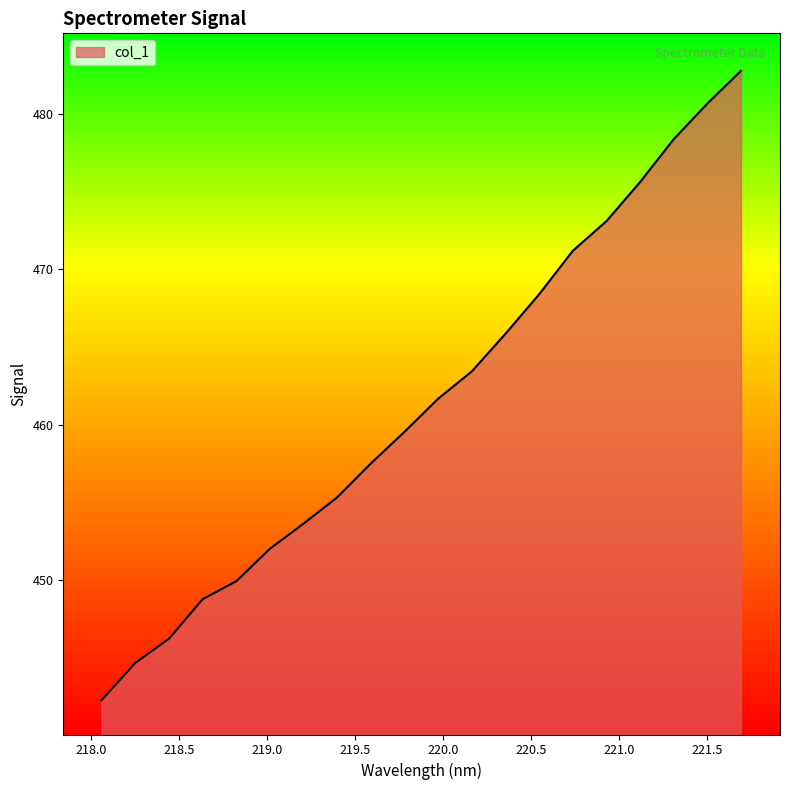

What is the maximum value shown in the chart?

482.8